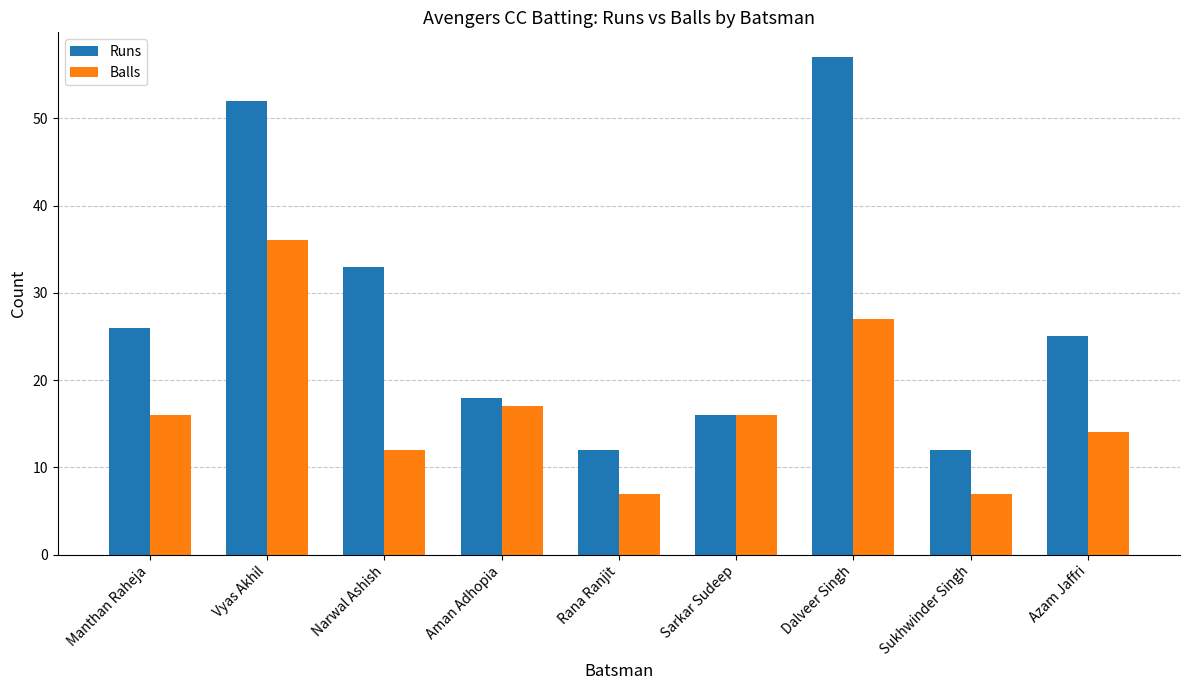

Reading left to right, transcribe all the data shown in this chart.

Runs: Manthan Raheja=26	Vyas Akhil=52	Narwal Ashish=33	Aman Adhopia=18	Rana Ranjit=12	Sarkar Sudeep=16	Dalveer Singh=57	Sukhwinder Singh=12	Azam Jaffri=25
Balls: Manthan Raheja=16	Vyas Akhil=36	Narwal Ashish=12	Aman Adhopia=17	Rana Ranjit=7	Sarkar Sudeep=16	Dalveer Singh=27	Sukhwinder Singh=7	Azam Jaffri=14